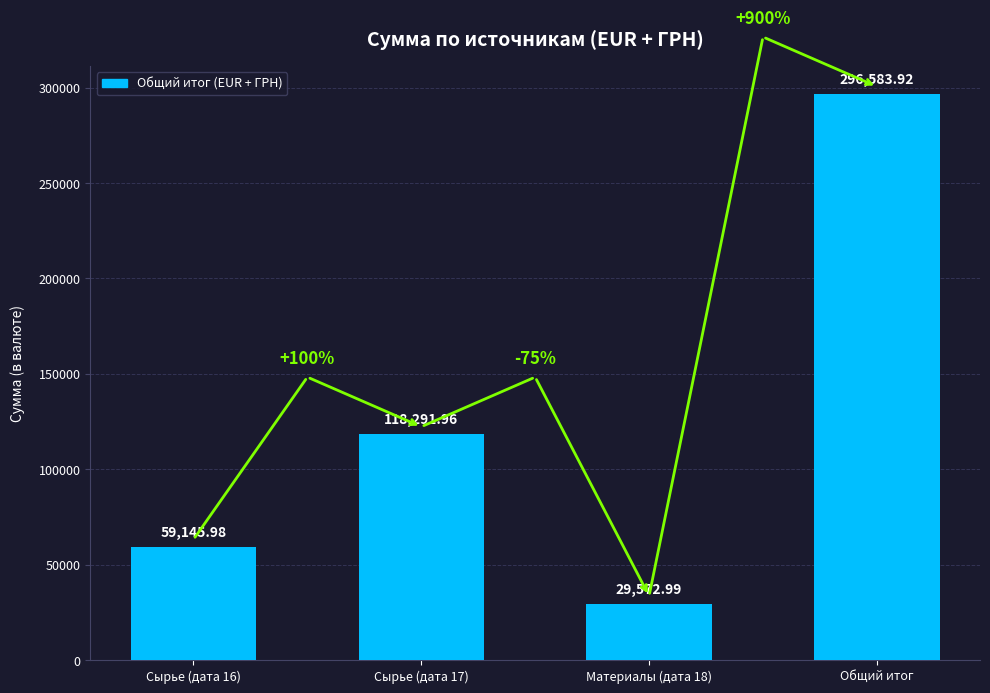

What is the minimum value shown in the chart?

29573.0